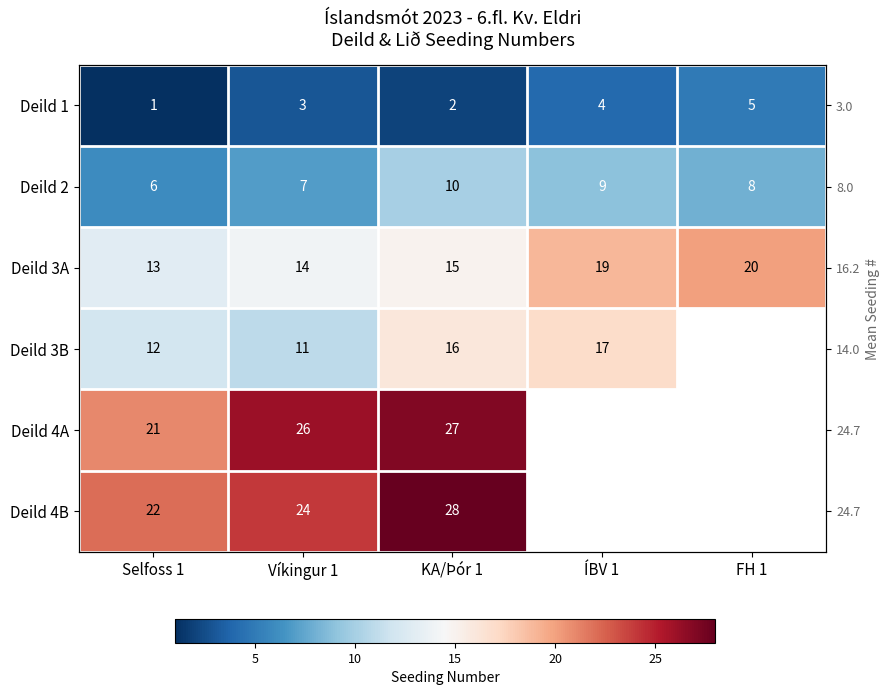

List the labels in order of Deild 1 value, largest first.

FH 1, ÍBV 1, Víkingur 1, KA/Þór 1, Selfoss 1